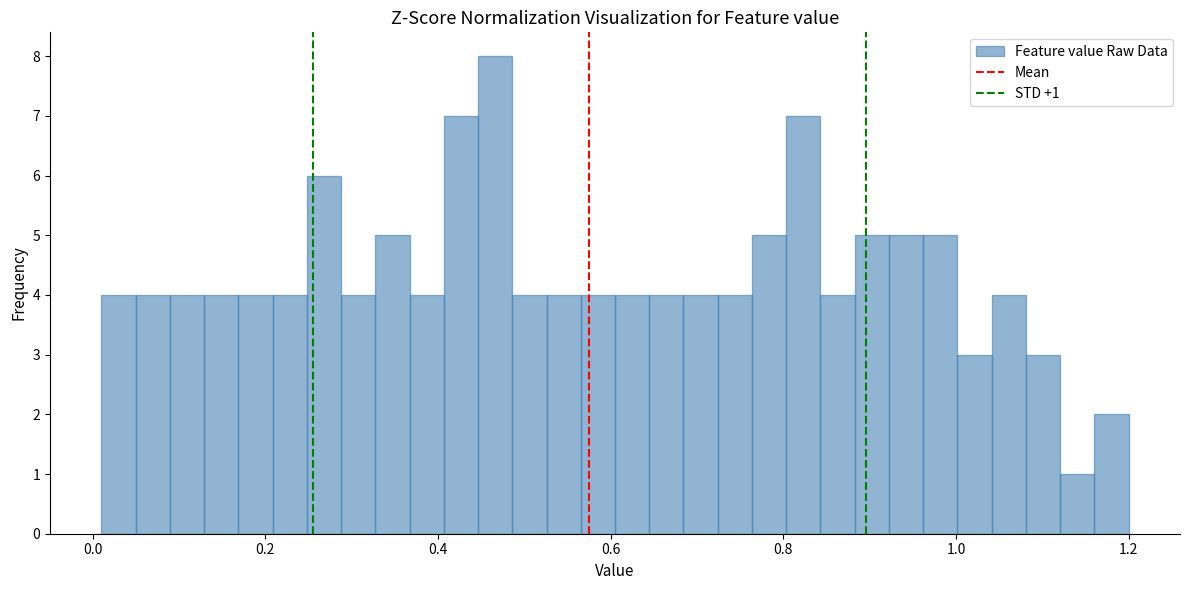

Read against the x-axis, roughly where is the centre of the tallest bar?

0.46